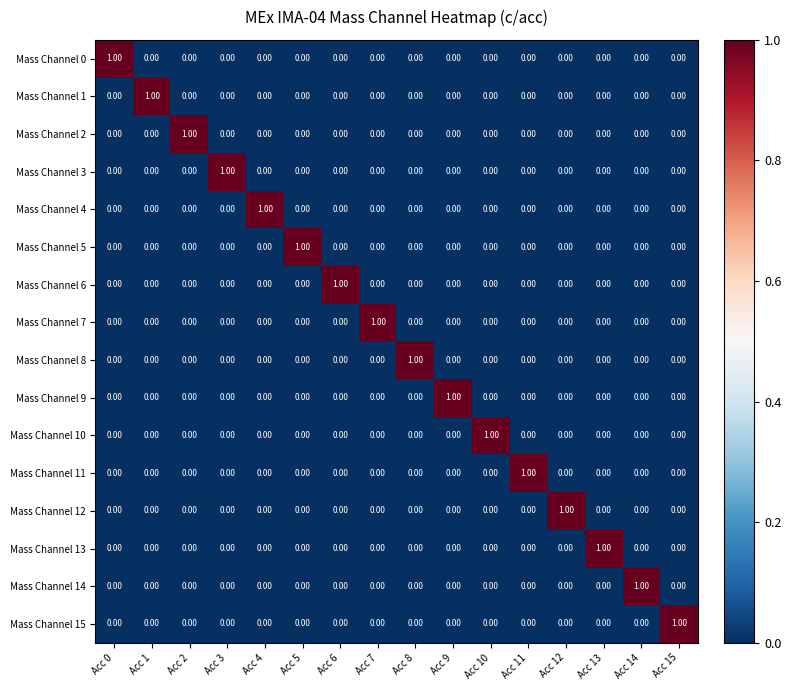

How many data points in Mass Channel 3 are above 0?

1